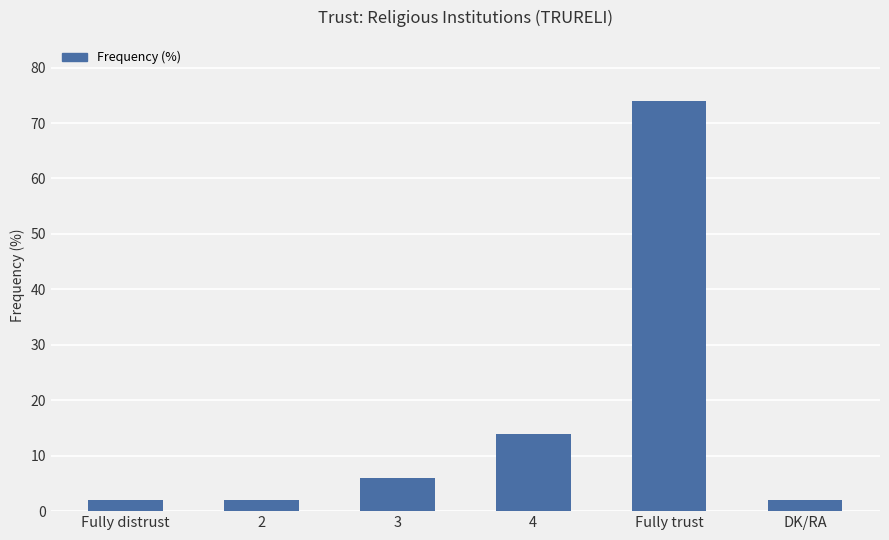

What is the greatest value displayed?

74